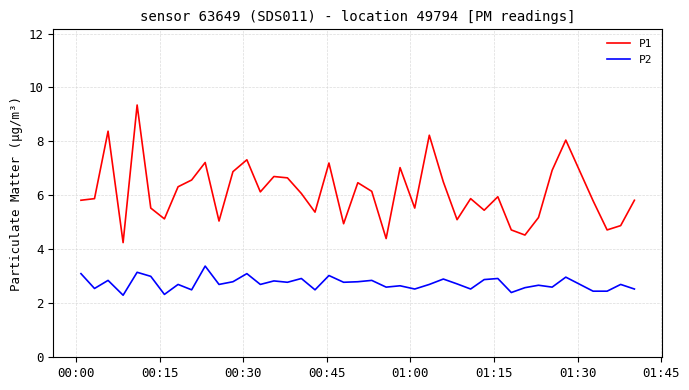

How many lines are shown in the chart?

2